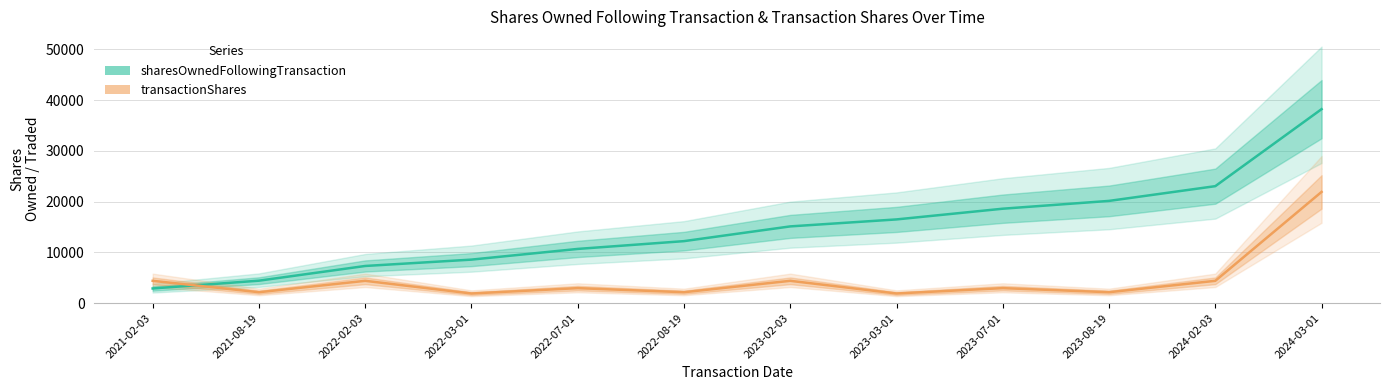

Is the value of transactionShares at 2021-02-03 greater than the value of sharesOwnedFollowingTransaction at 2024-03-01?

No